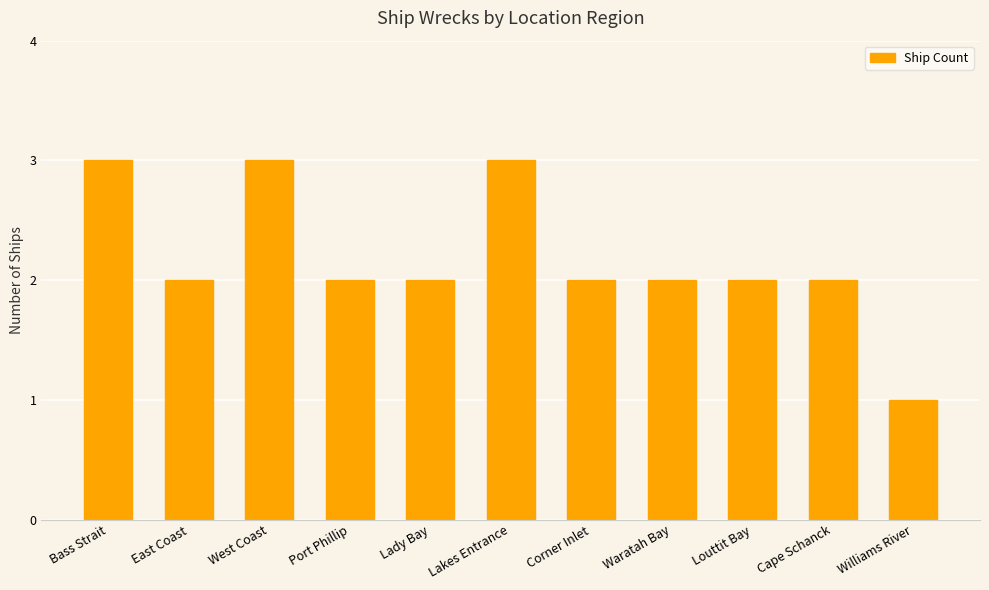

What is the difference between the values at West Coast and Williams River?

2